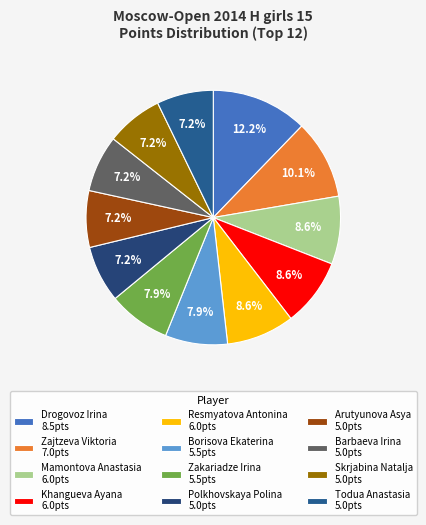

To the nearest percent, what is the combined percentage of Barbaeva Irina and Drogovoz Irina?

19%